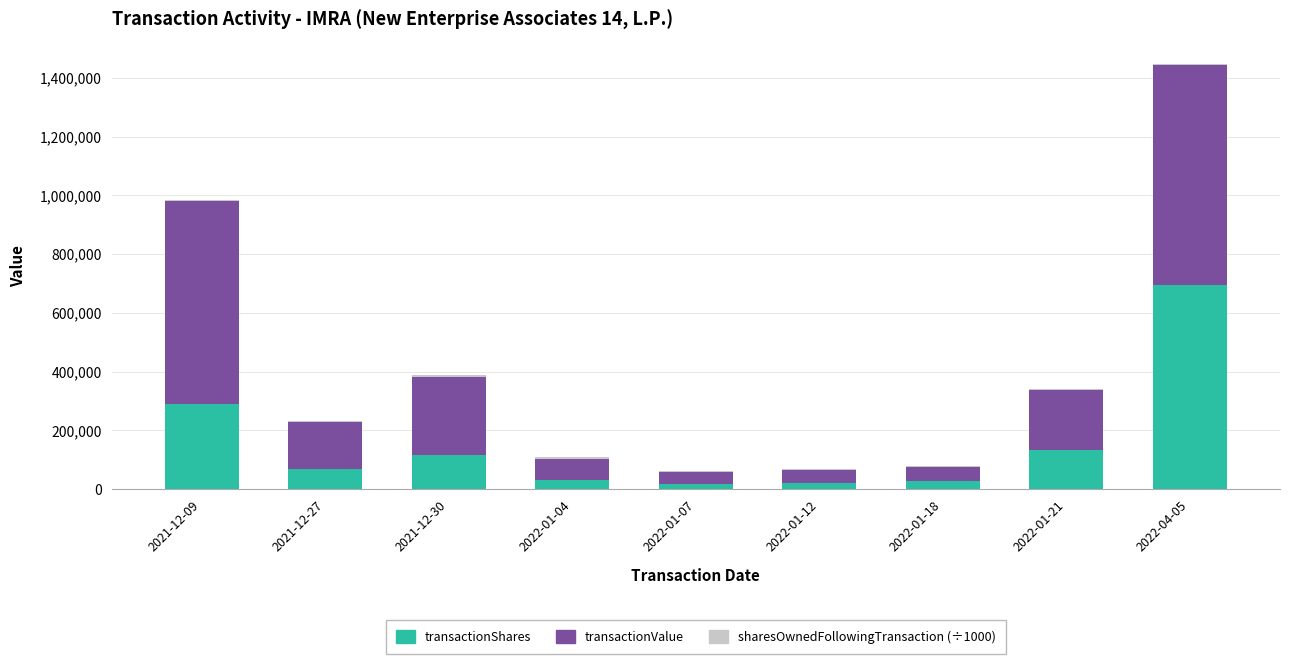

The value of transactionShares at 2021-12-09 is 291152.0. True or false?

True